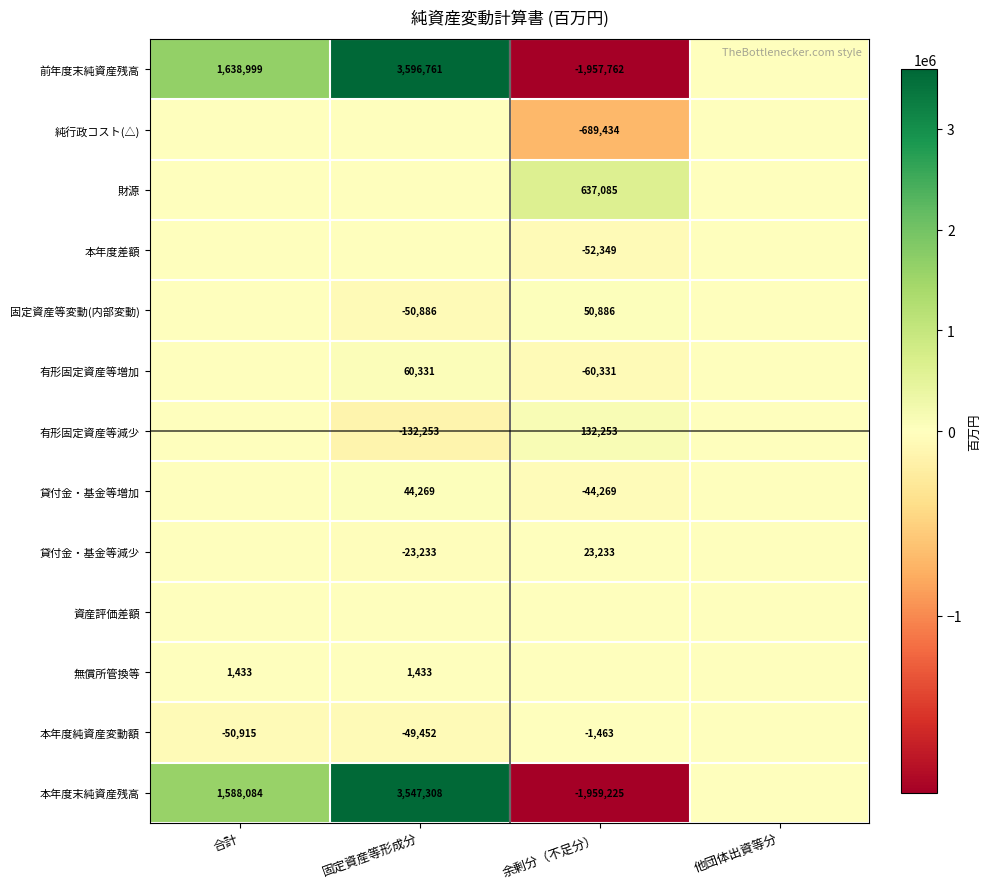

The value of 固定資産等変動(内部変動) at 余剰分（不足分） is 86273. True or false?

False